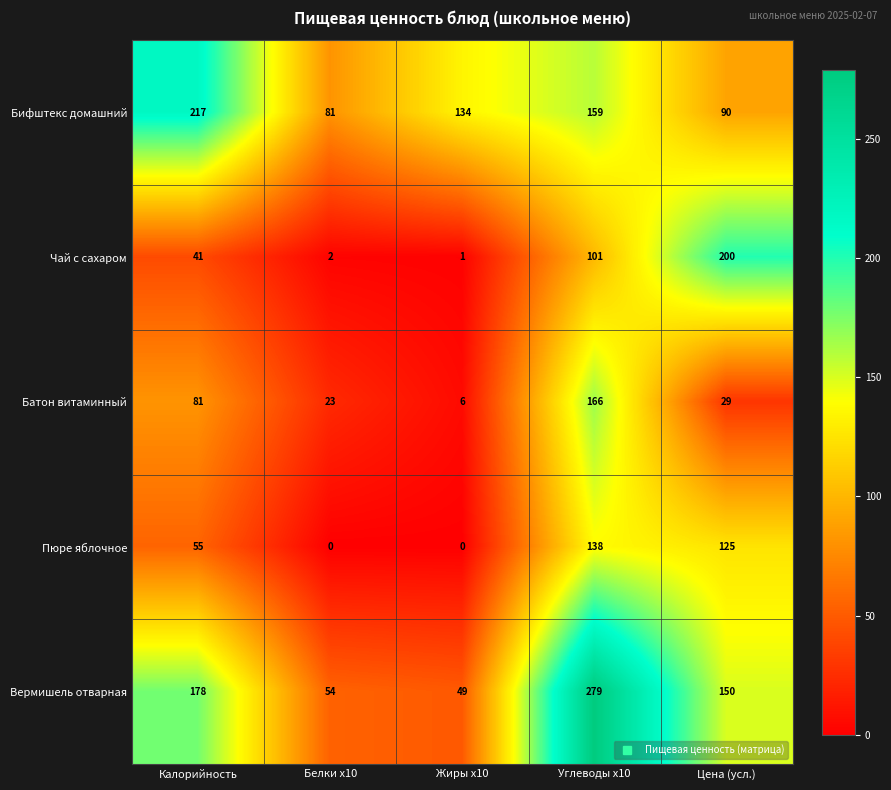

Rank the series by their maximum value, from lowest to highest.

Пюре яблочное, Батон витаминный, Чай с сахаром, Бифштекс домашний, Вермишель отварная